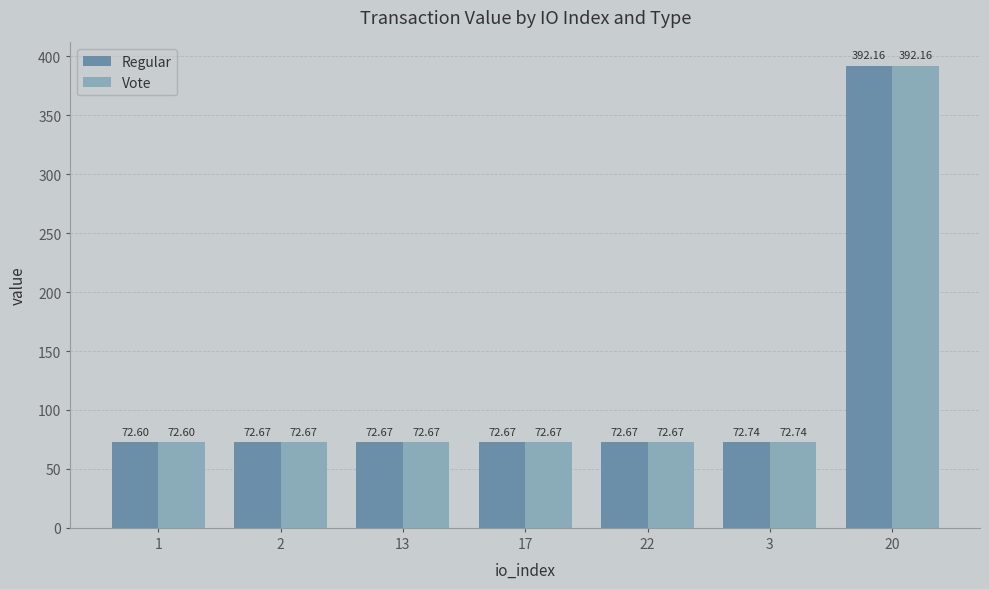

What is the label of the 1st bar from the right?

20